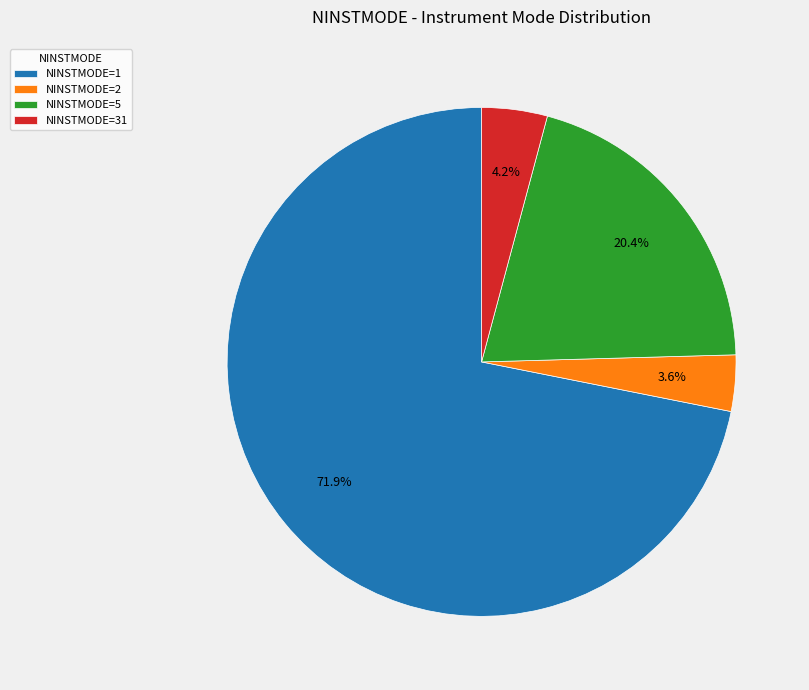

Does any single category account for the majority?

Yes